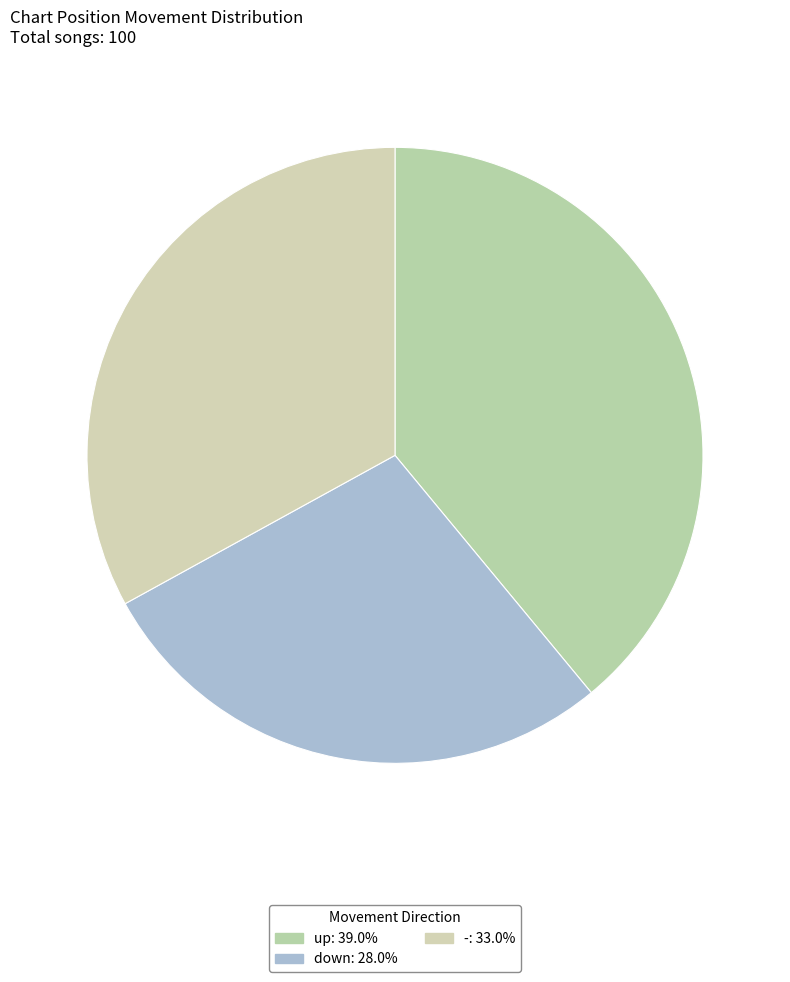

The up slice represents 44% of the pie. True or false?

False